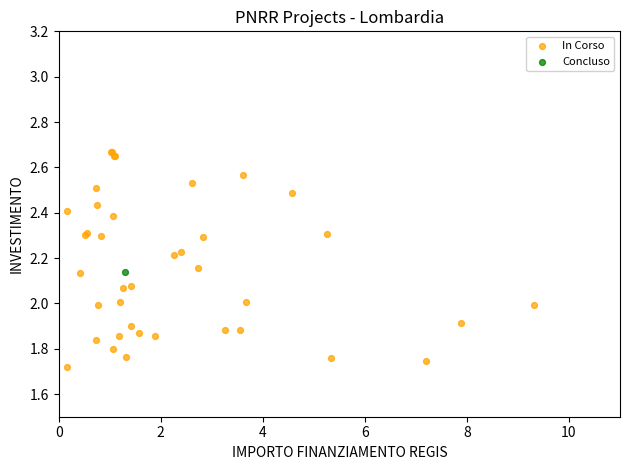

What are all the series names shown in the legend?

In Corso, Concluso